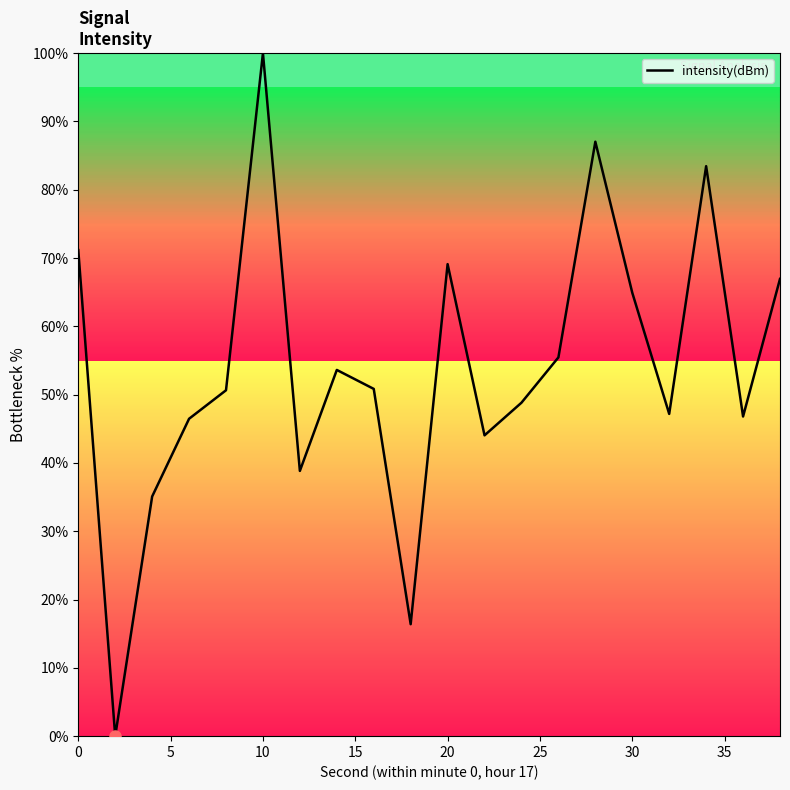

What is the maximum value shown in the chart?

100.0